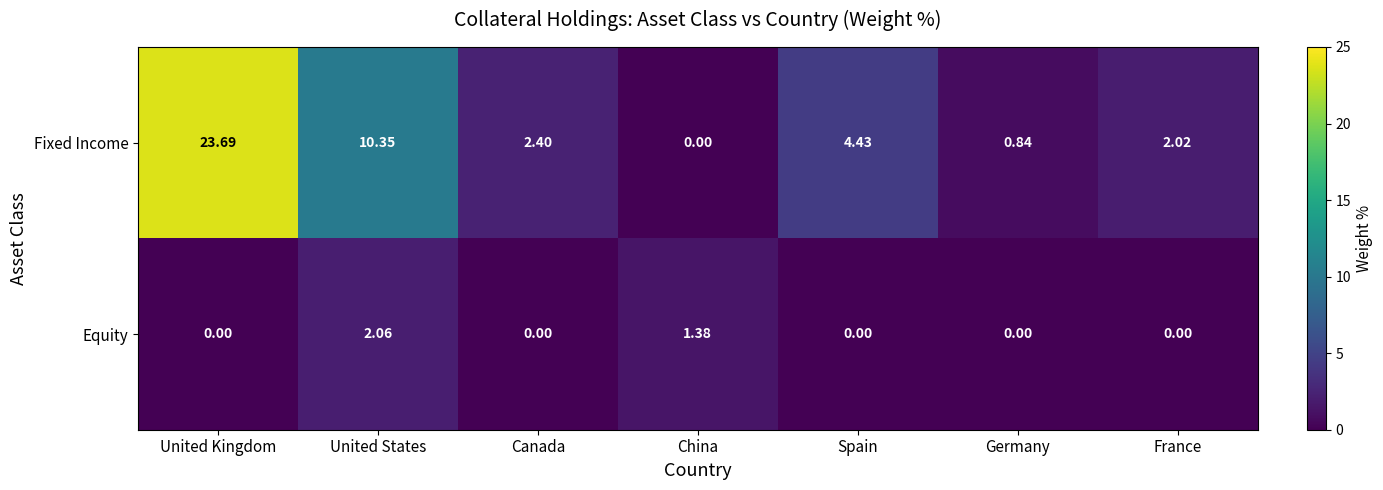

What is the difference between the highest and lowest values at Canada?

2.4